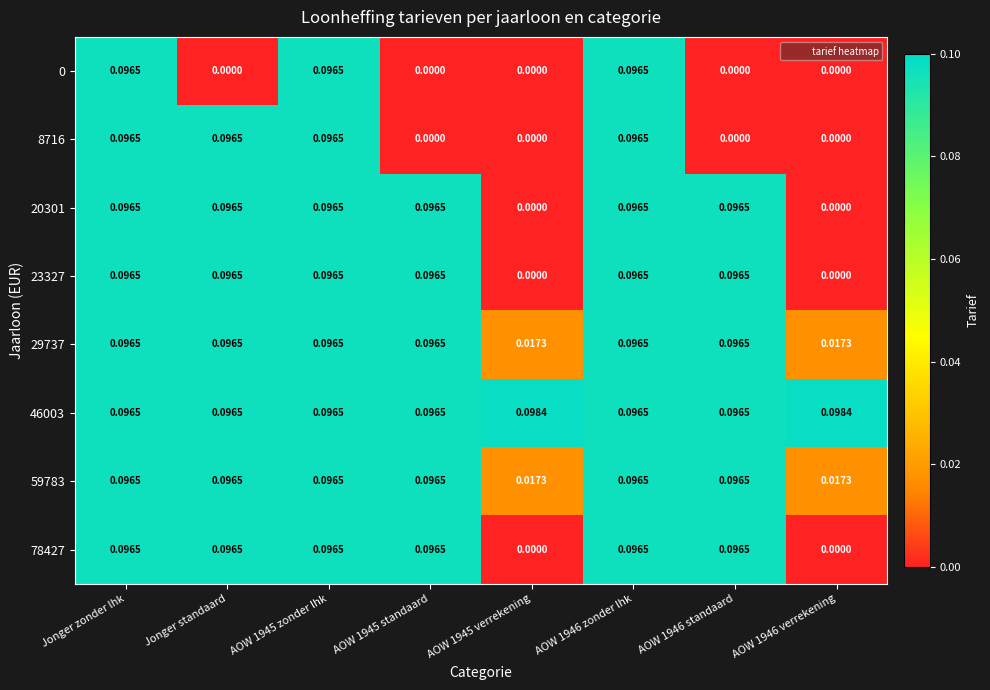

Is the value of 20301 at AOW 1946 verrekening greater than the value of 59783 at Jonger standaard?

No